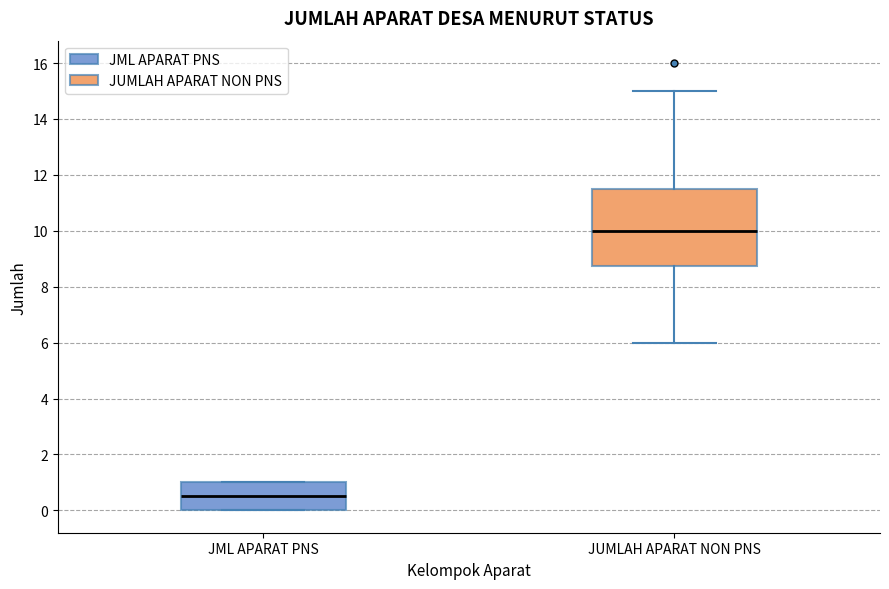

Which box has the lowest median line?

JML APARAT PNS